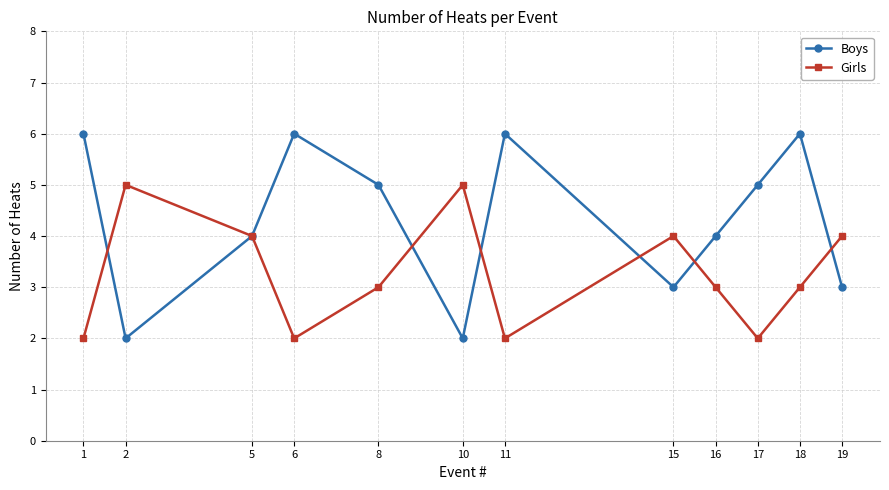

Is it true that Girls equals 1 at 11?

False